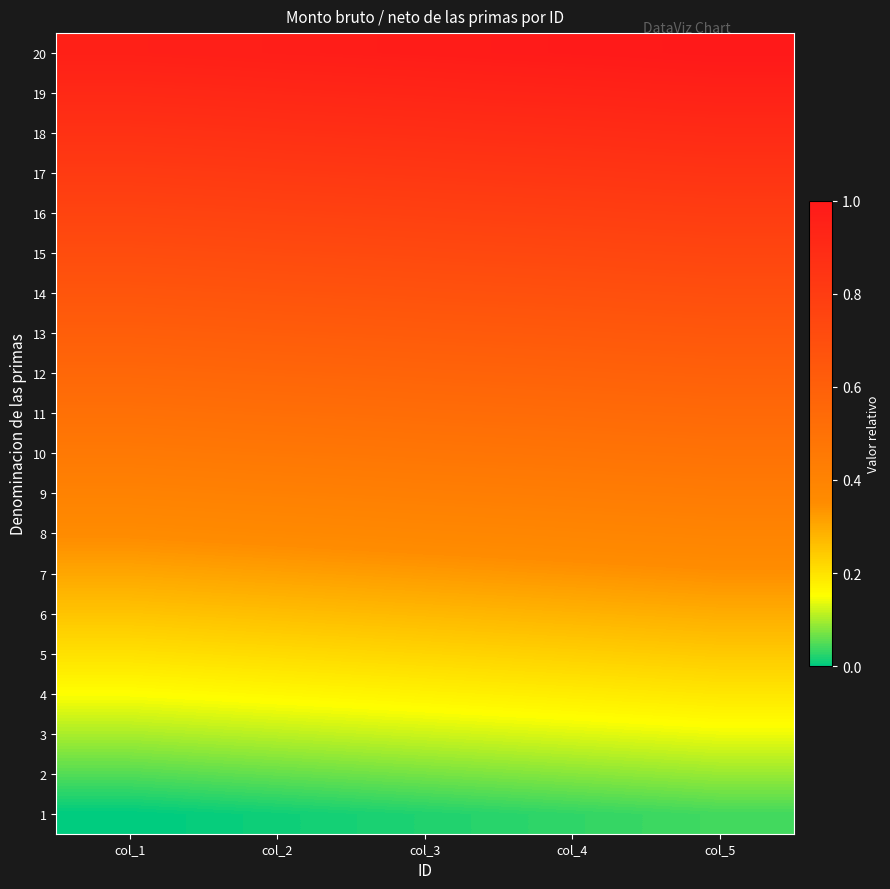

At how many categories does at least one series exceed 0?

5